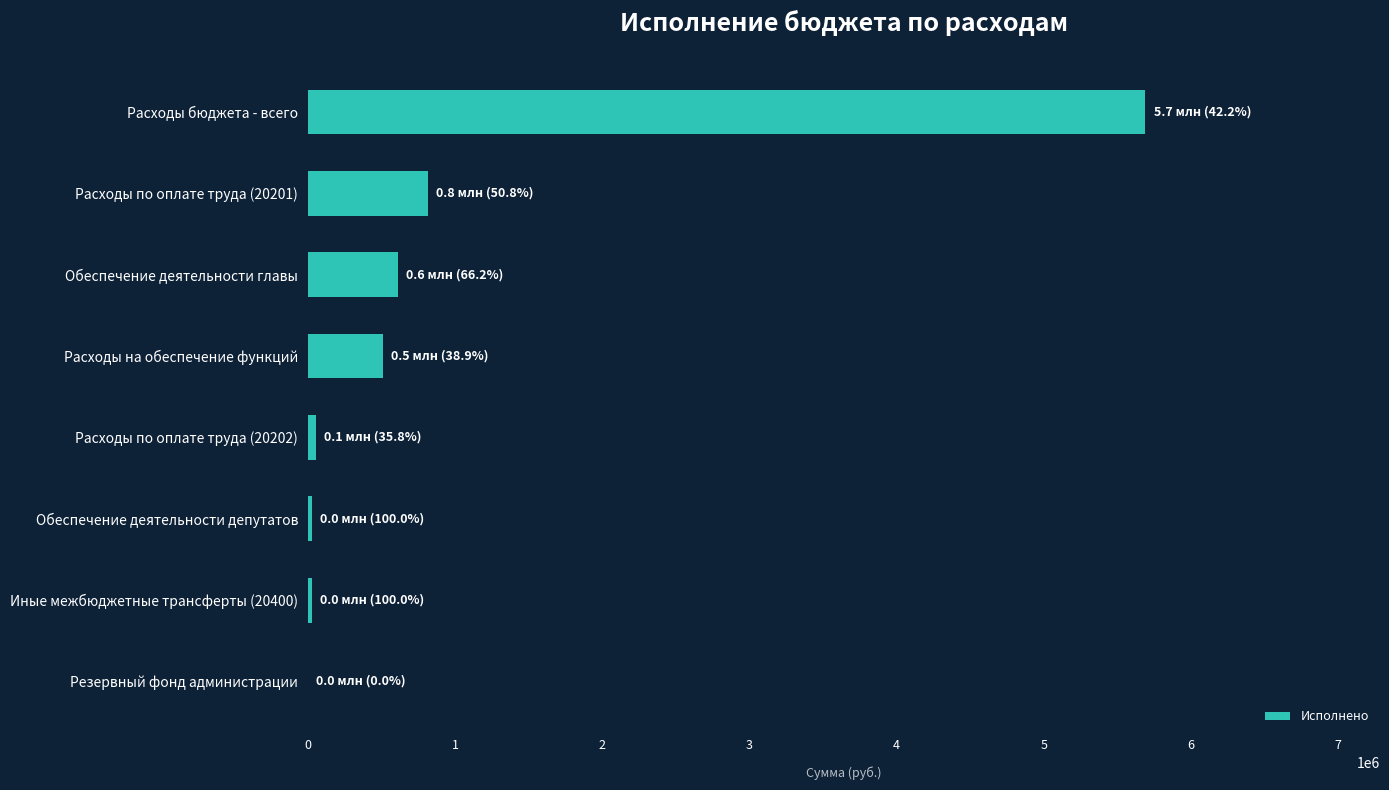

At which label is the value closest to 2844835?

Расходы по оплате труда (20201)